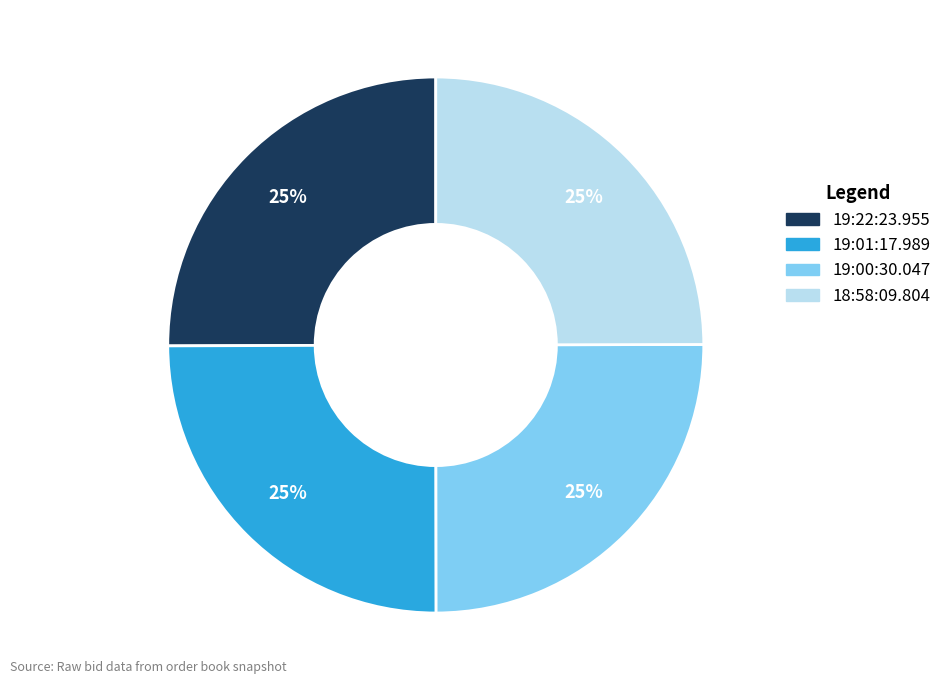

Is it true that 19:22:23.955 is 16% of the pie?

False